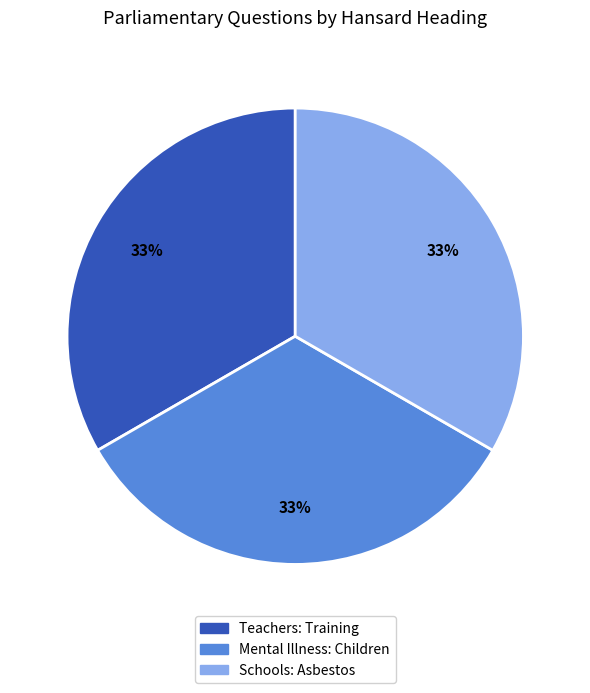

To the nearest percent, what is the average slice percentage?

33%